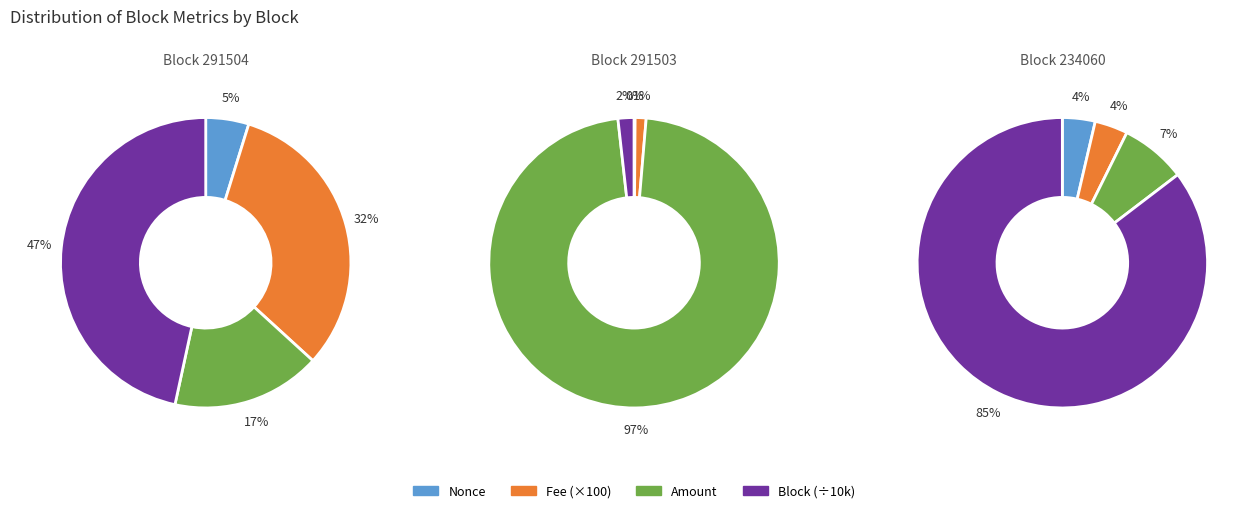

Is it true that 234060 is 77% of the pie?

False